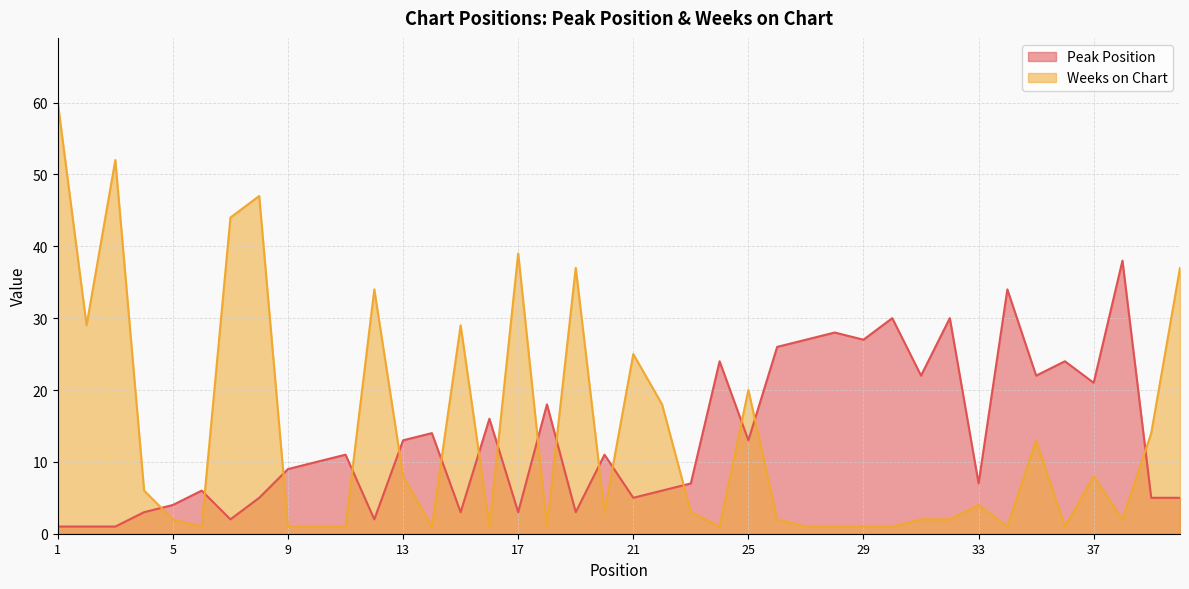

How many values in the Peak Position series are below 11?

20